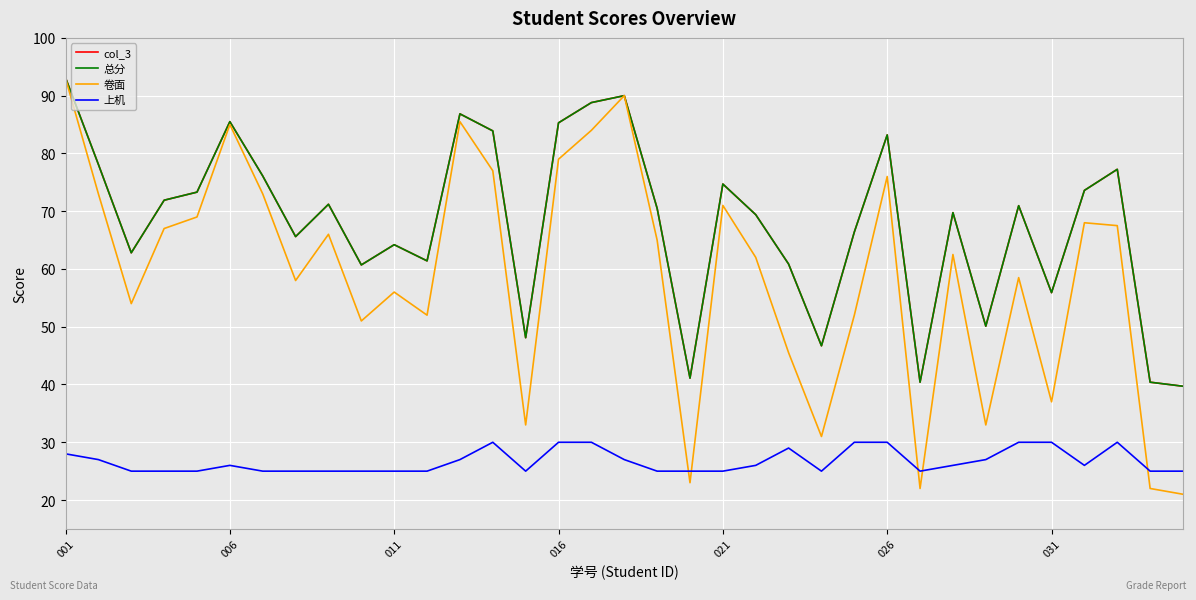

Which series has the widest spread of values?

卷面